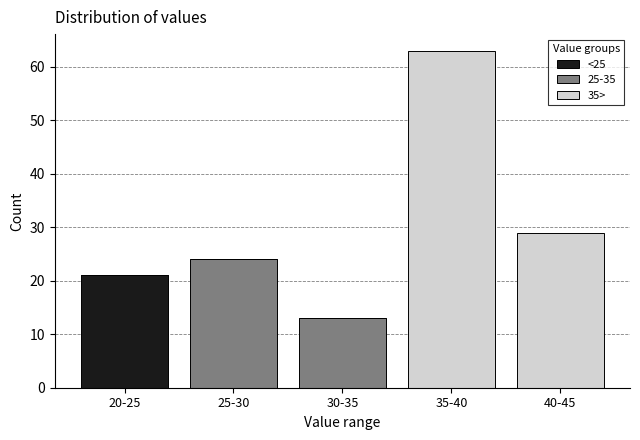

Reading left to right, list the values for the <25 series.

20-25=21	25-30=0	30-35=0	35-40=0	40-45=0